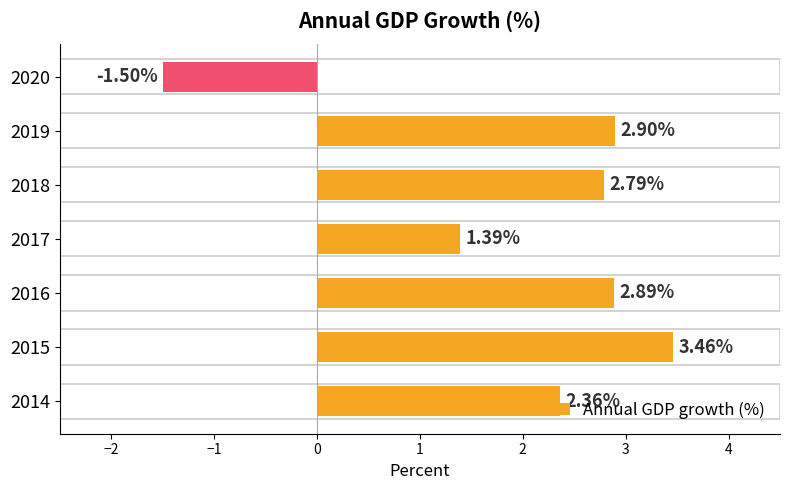

What is the average value?

2.0